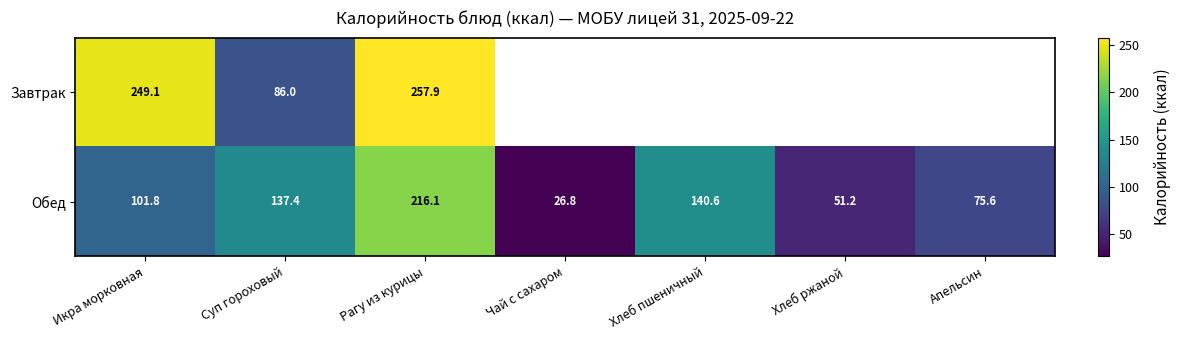

Where does the Обед series first go above 101?

Икра морковная